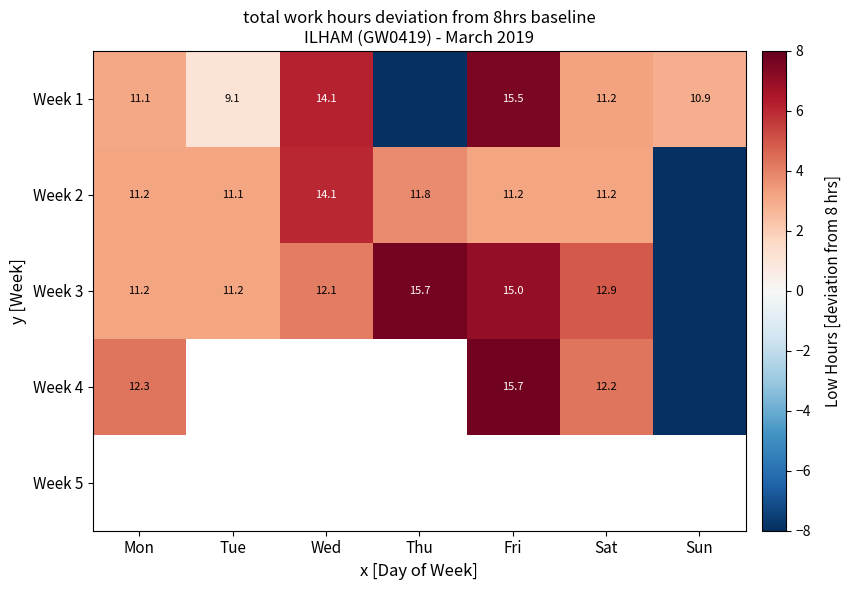

Is the value of Week 3 at Mon greater than the value of Week 1 at Fri?

No